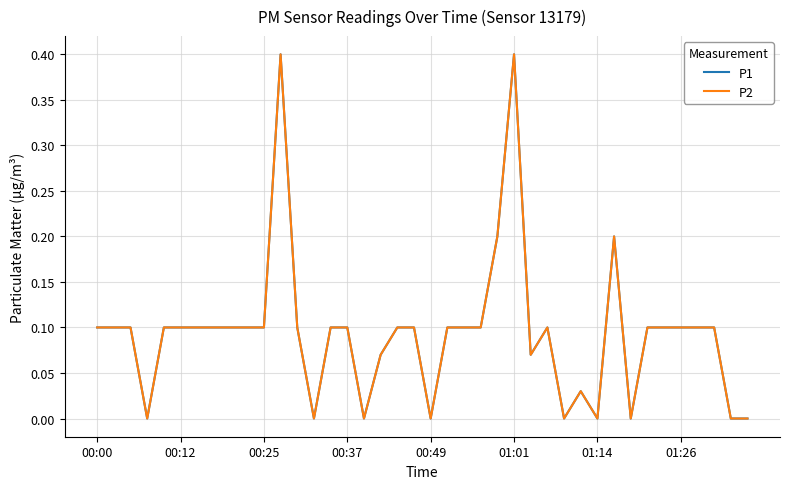

Does the chart display data point markers on the line(s)?

No